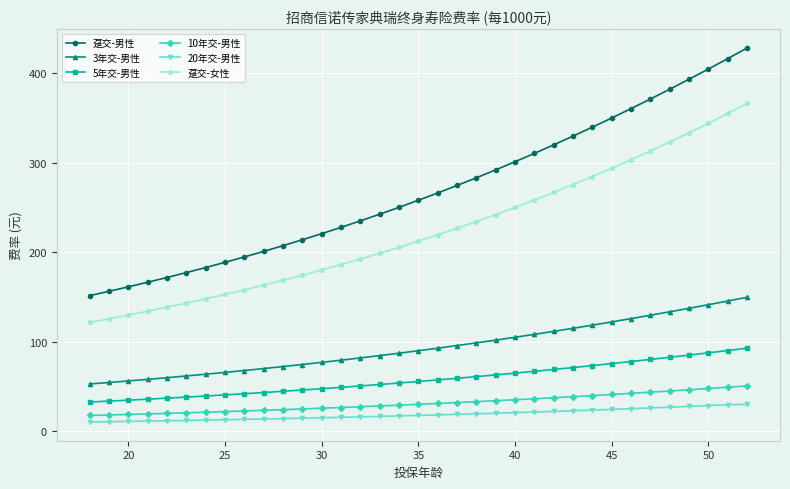

List the series in order of their peak value, lowest first.

20年交-男性, 10年交-男性, 5年交-男性, 3年交-男性, 趸交-女性, 趸交-男性